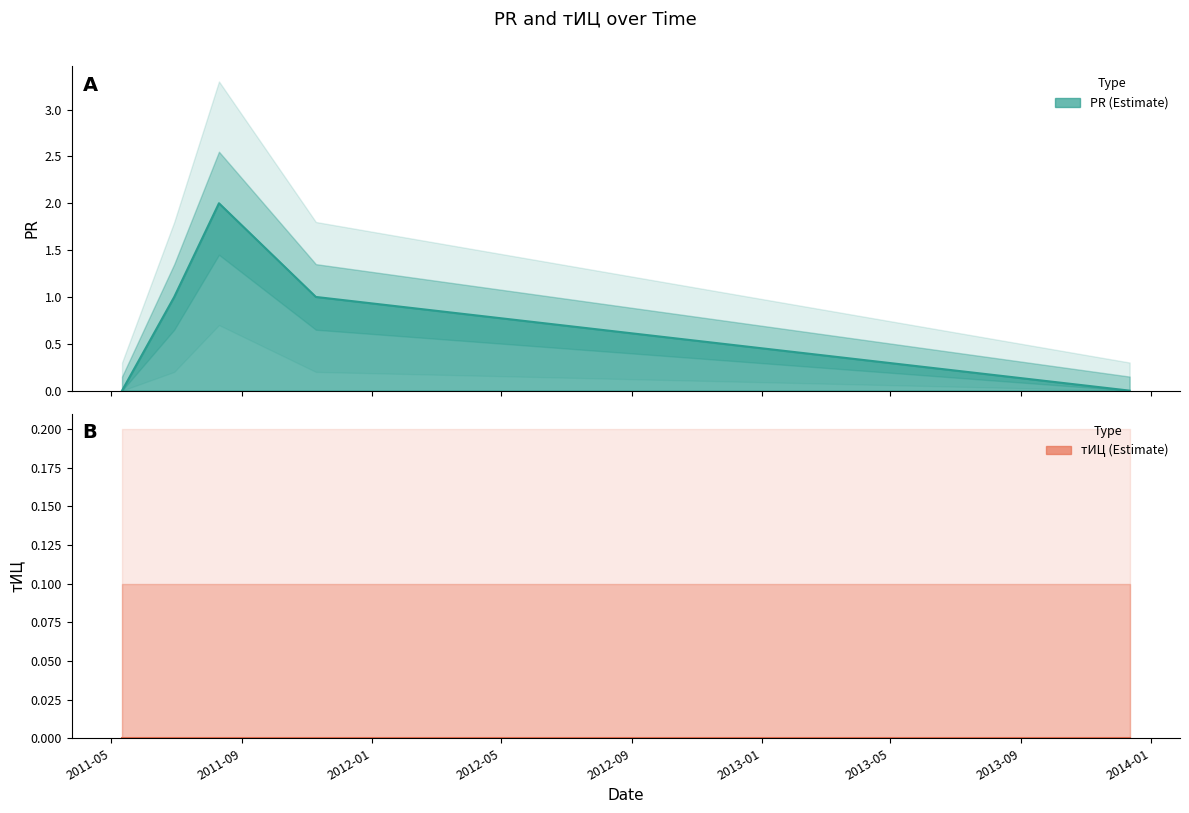

Reading right to left, list all the values displayed in this chart.

0	1	2	1	0